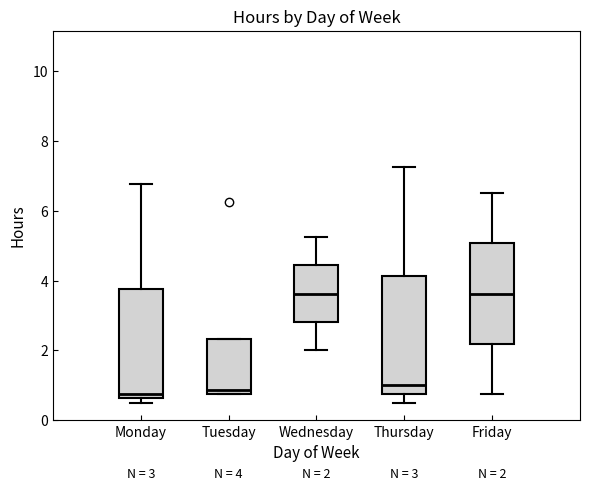

Comparing the boxes themselves (not the whiskers), which one is the tallest?

Thursday